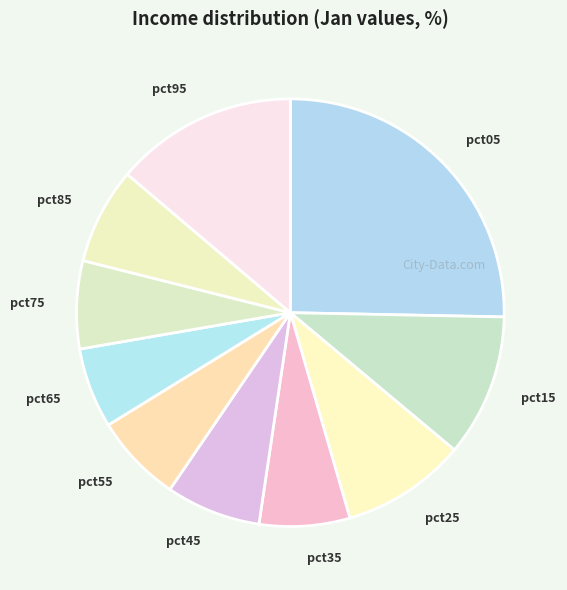

Do pct95 and pct25 together represent more than half of the pie?

No